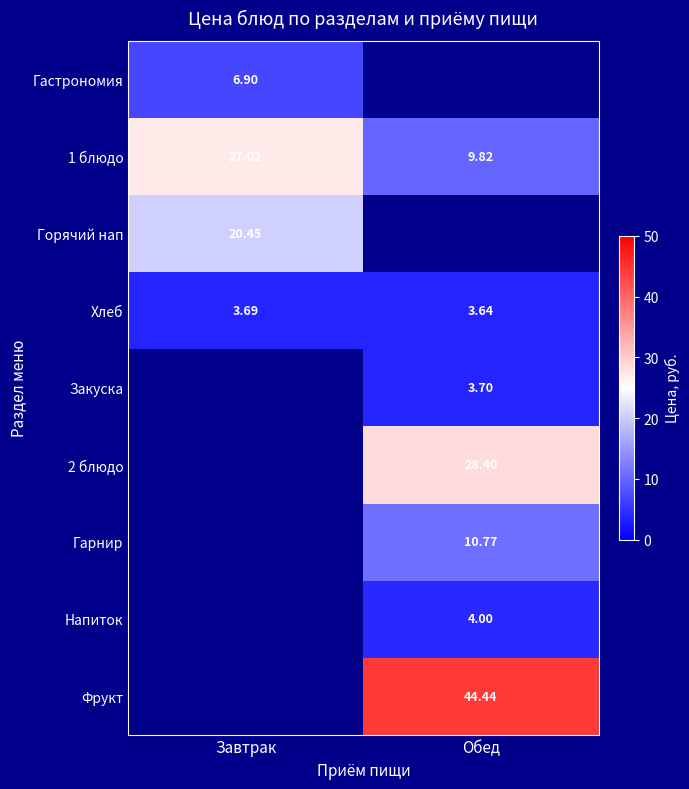

Where is Хлеб nearest to the value 3?

Обед